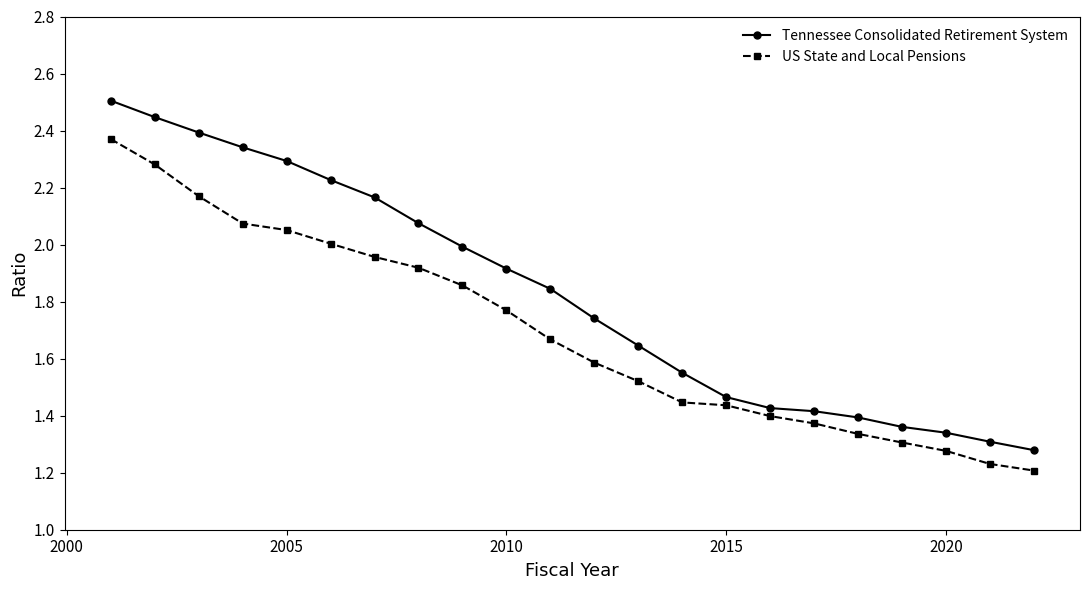

Rank the series by their maximum value, from lowest to highest.

US State and Local Pensions, Tennessee Consolidated Retirement System